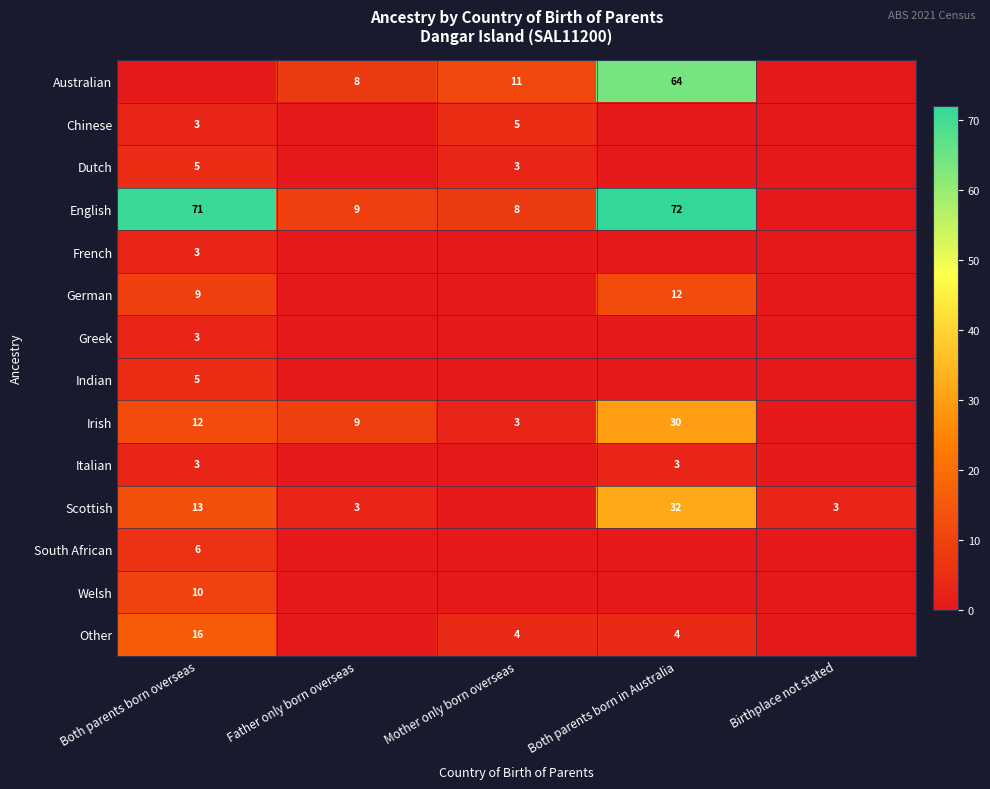

Which category has the lowest value in the Indian series?

Father only born overseas